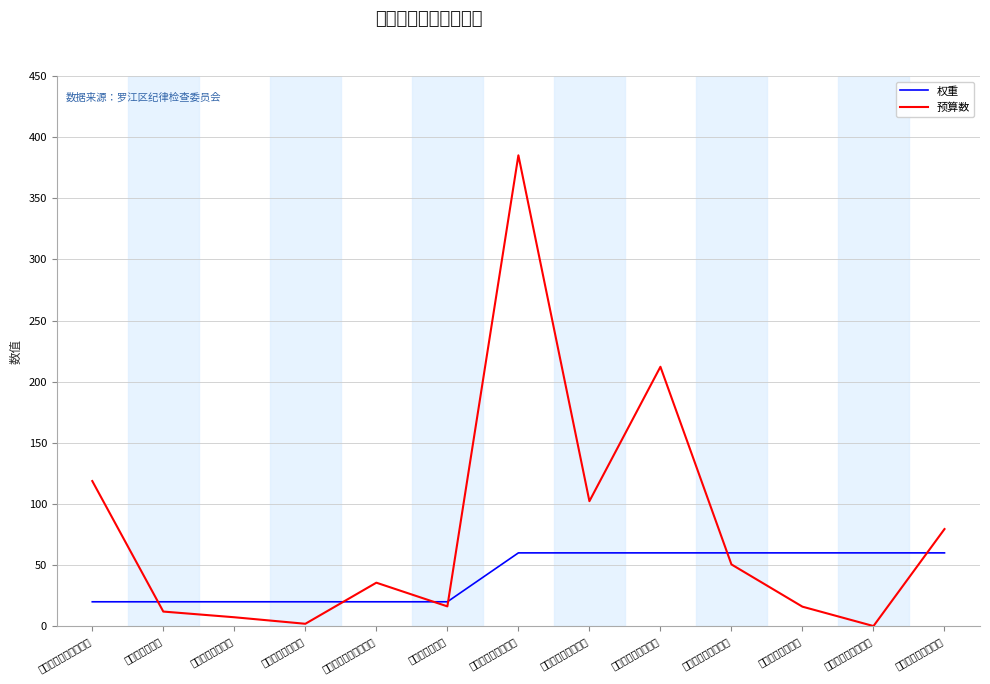

Rank the series by their average value, from highest to lowest.

预算数, 权重